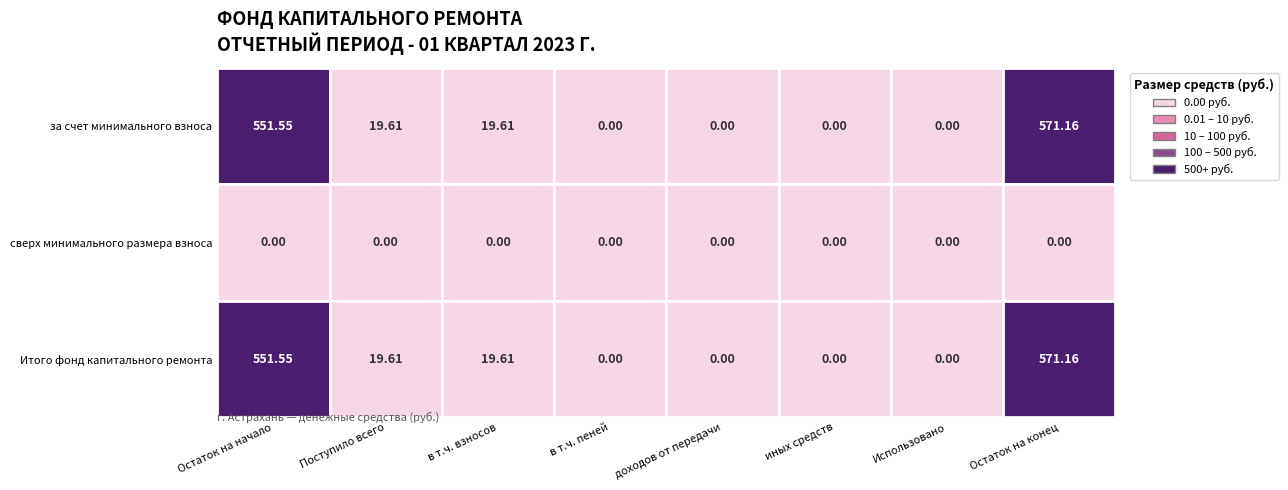

At which label does за счет минимального взноса first exceed 19?

Остаток на начало